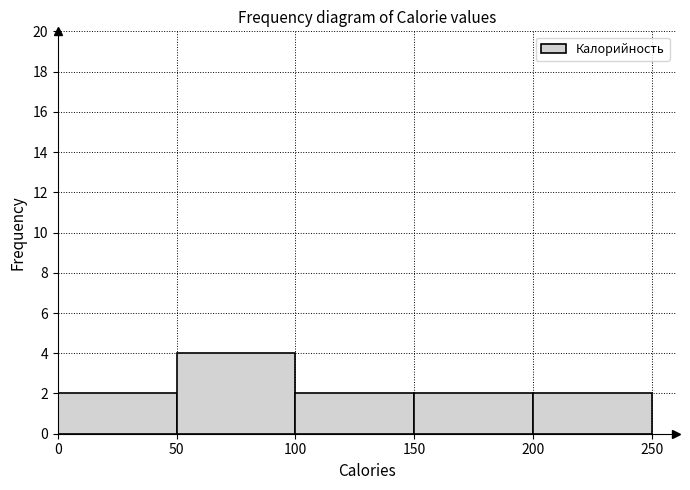

Reading left to right, transcribe this chart: for each bar, give the range it covers on the x-axis and its height. The values are not printed on the chart, so give them approximately, as read against the axis.

0 to 50: 2
50 to 100: 4
100 to 150: 2
150 to 200: 2
200 to 250: 2